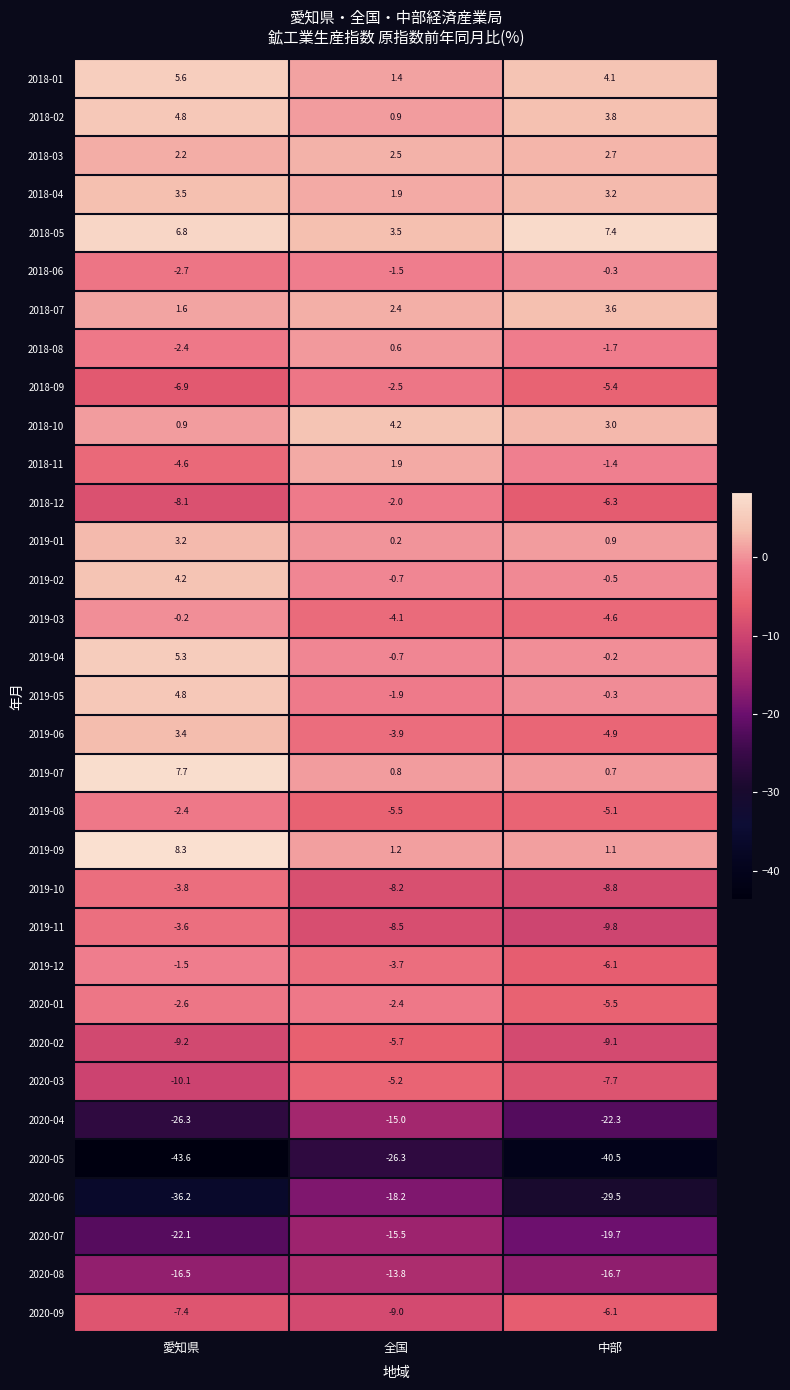

Is the value of 2019-06 at 中部 greater than the value of 2018-04 at 全国?

No